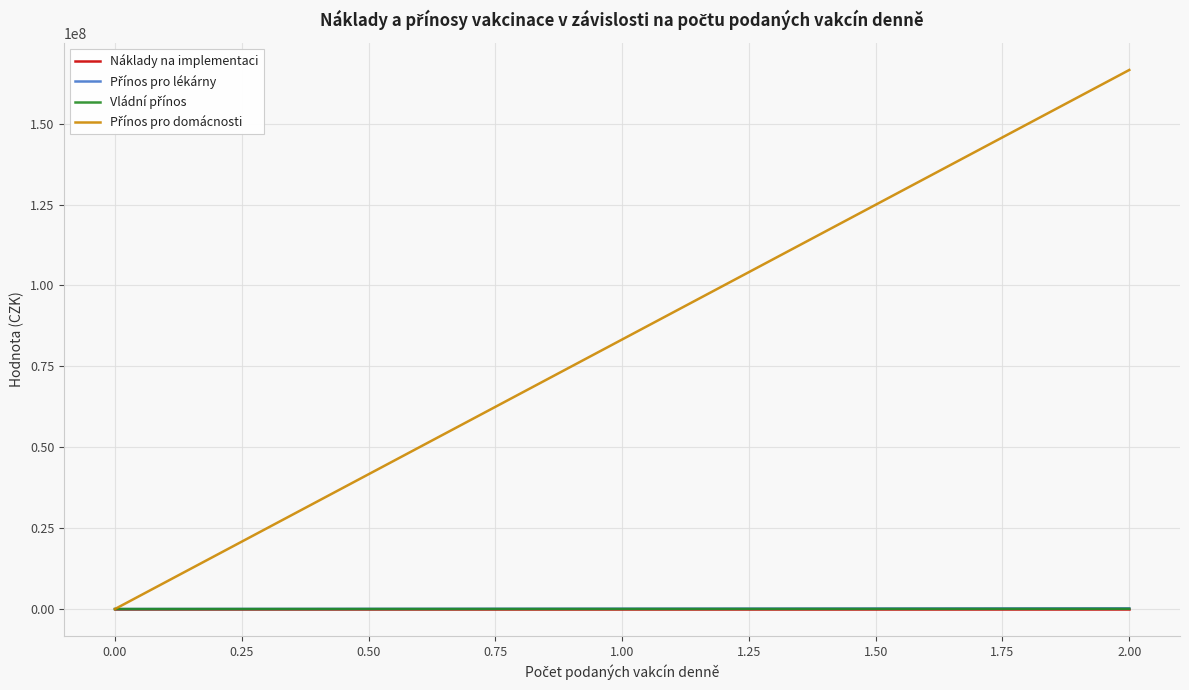

What is the greatest value displayed?

166611366.0